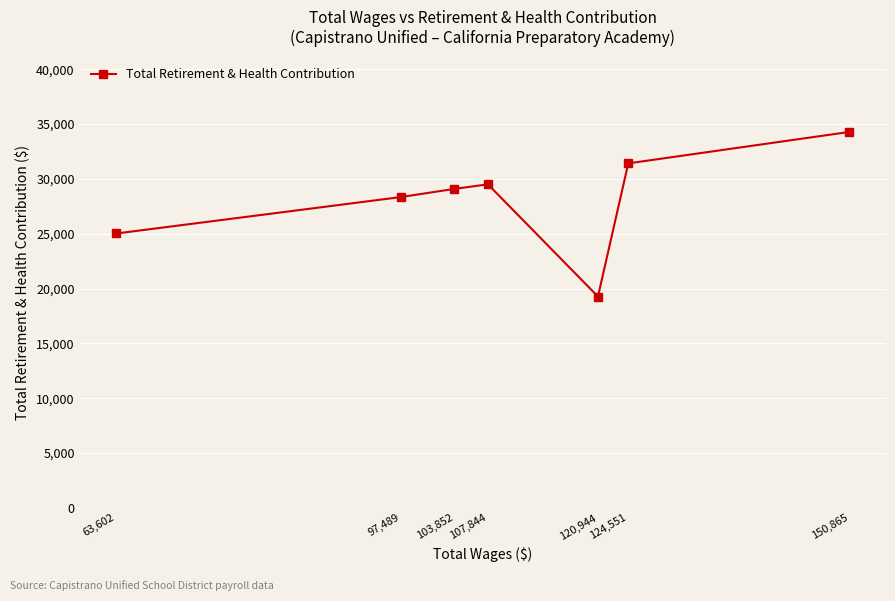

Reading left to right, what are all the values shown in this chart?

63,602=25019	97,489=28342	103,852=29087	107,844=29502	120,944=19270	124,551=31414	150,865=34280